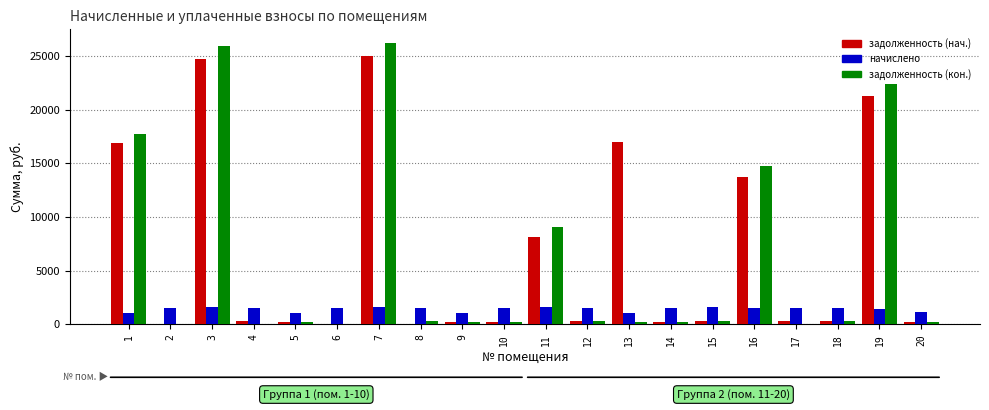

What are all the series names shown in the legend?

задолженность (нач.), начислено, задолженность (кон.)